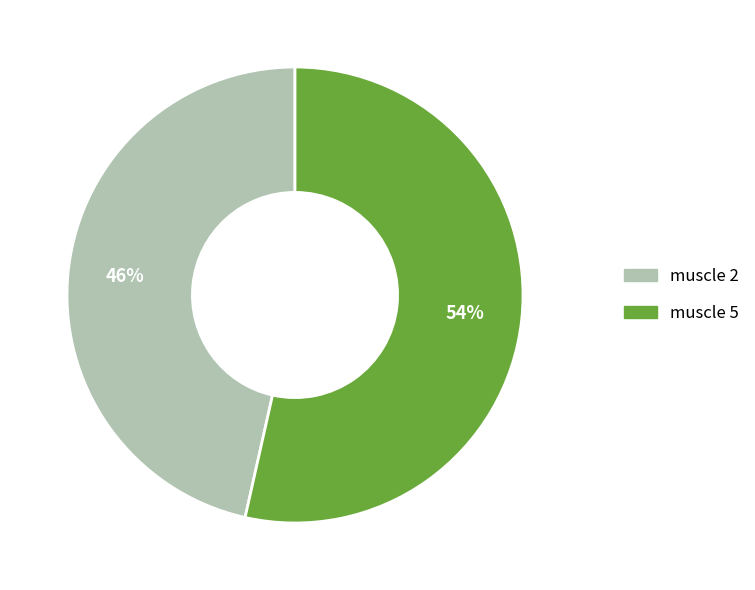

To the nearest percent, what percentage of the pie is muscle 2?

46%